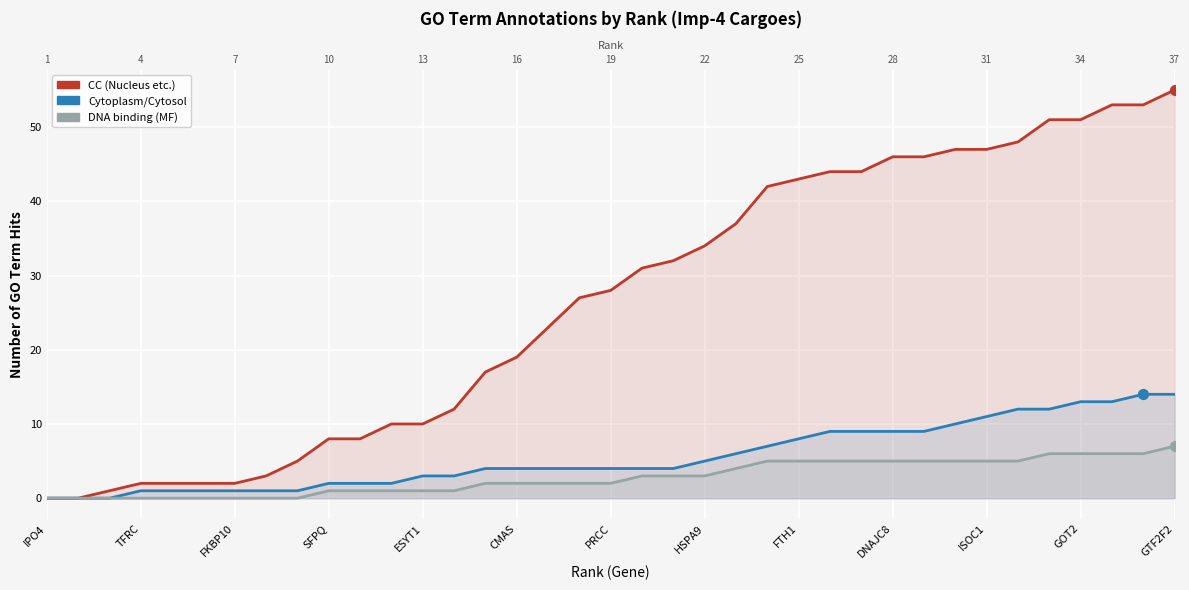

What are all the series names shown in the legend?

CC (Nucleus etc.), Cytoplasm/Cytosol, DNA binding (MF)